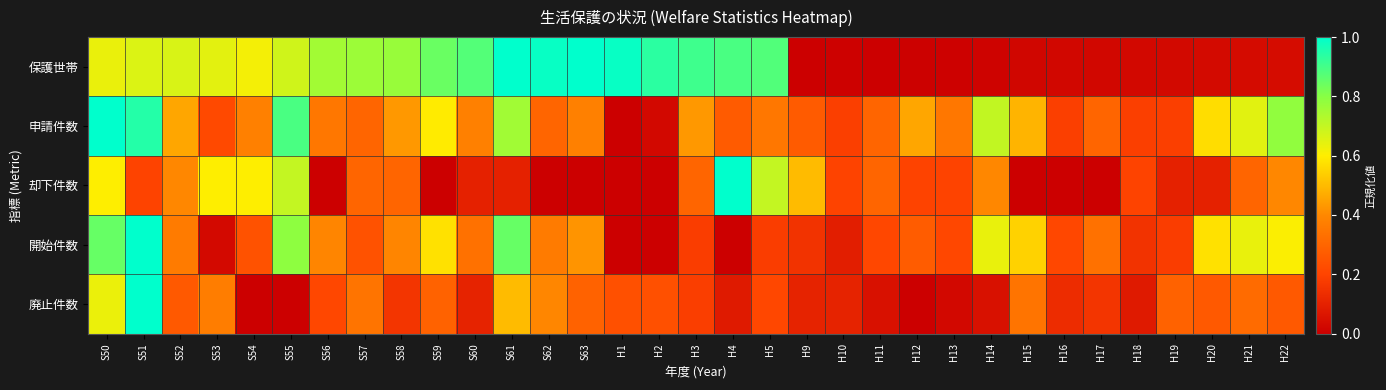

Reading left to right, extract all data points from this chart.

保護世帯: S50=0.6	S51=0.7	S52=0.7	S53=0.6	S54=0.6	S55=0.7	S56=0.8	S57=0.8	S58=0.8	S59=0.8	S60=0.9	S61=1.0	S62=1.0	S63=1.0	H1=1.0	H2=0.9	H3=0.9	H4=0.9	H5=0.9	H9=0.0	H10=0.0	H11=0.0	H12=0.0	H13=0.0	H14=0.0	H15=0.0	H16=0.0	H17=0.0	H18=0.0	H19=0.0	H20=0.0	H21=0.0	H22=0.0
申請件数: S50=1.0	S51=0.9	S52=0.5	S53=0.2	S54=0.4	S55=0.9	S56=0.4	S57=0.3	S58=0.4	S59=0.6	S60=0.4	S61=0.8	S62=0.3	S63=0.4	H1=0.0	H2=0.0	H3=0.4	H4=0.3	H5=0.4	H9=0.3	H10=0.2	H11=0.3	H12=0.5	H13=0.4	H14=0.7	H15=0.5	H16=0.2	H17=0.3	H18=0.2	H19=0.2	H20=0.6	H21=0.6	H22=0.8
却下件数: S50=0.6	S51=0.2	S52=0.4	S53=0.6	S54=0.6	S55=0.7	S56=0.0	S57=0.3	S58=0.3	S59=0.0	S60=0.1	S61=0.1	S62=0.0	S63=0.0	H1=0.0	H2=0.0	H3=0.3	H4=1.0	H5=0.7	H9=0.5	H10=0.2	H11=0.3	H12=0.2	H13=0.2	H14=0.4	H15=0.0	H16=0.0	H17=0.0	H18=0.2	H19=0.1	H20=0.1	H21=0.3	H22=0.4
開始件数: S50=0.8	S51=1.0	S52=0.4	S53=0.0	S54=0.2	S55=0.8	S56=0.4	S57=0.2	S58=0.4	S59=0.6	S60=0.3	S61=0.8	S62=0.4	S63=0.4	H1=0.0	H2=0.0	H3=0.2	H4=0.0	H5=0.2	H9=0.2	H10=0.1	H11=0.2	H12=0.3	H13=0.2	H14=0.6	H15=0.5	H16=0.2	H17=0.3	H18=0.2	H19=0.2	H20=0.6	H21=0.6	H22=0.6
廃止件数: S50=0.6	S51=1.0	S52=0.3	S53=0.4	S54=0.0	S55=0.0	S56=0.2	S57=0.3	S58=0.2	S59=0.3	S60=0.1	S61=0.5	S62=0.4	S63=0.3	H1=0.2	H2=0.2	H3=0.2	H4=0.1	H5=0.2	H9=0.1	H10=0.1	H11=0.1	H12=0.0	H13=0.0	H14=0.1	H15=0.3	H16=0.1	H17=0.2	H18=0.1	H19=0.3	H20=0.3	H21=0.3	H22=0.3